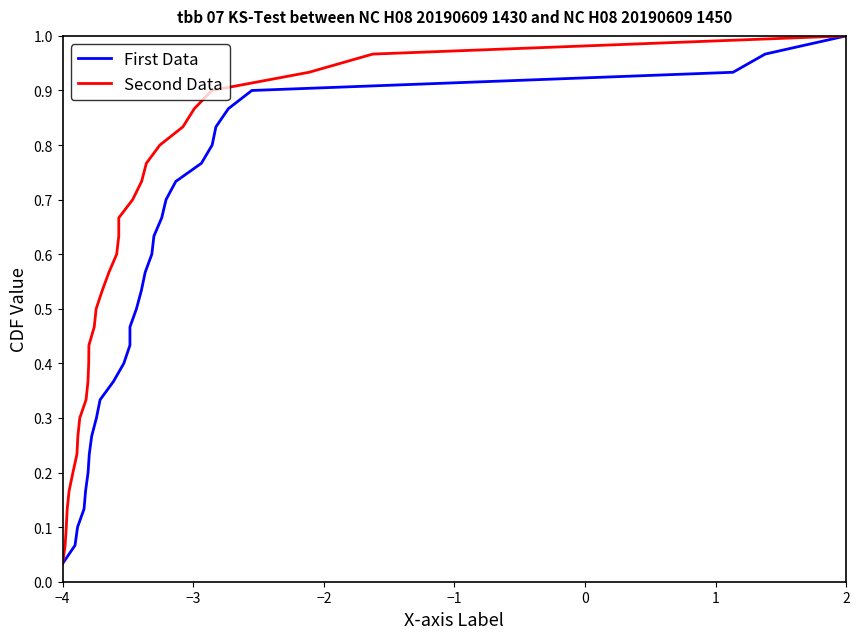

What are all the series names shown in the legend?

First Data, Second Data